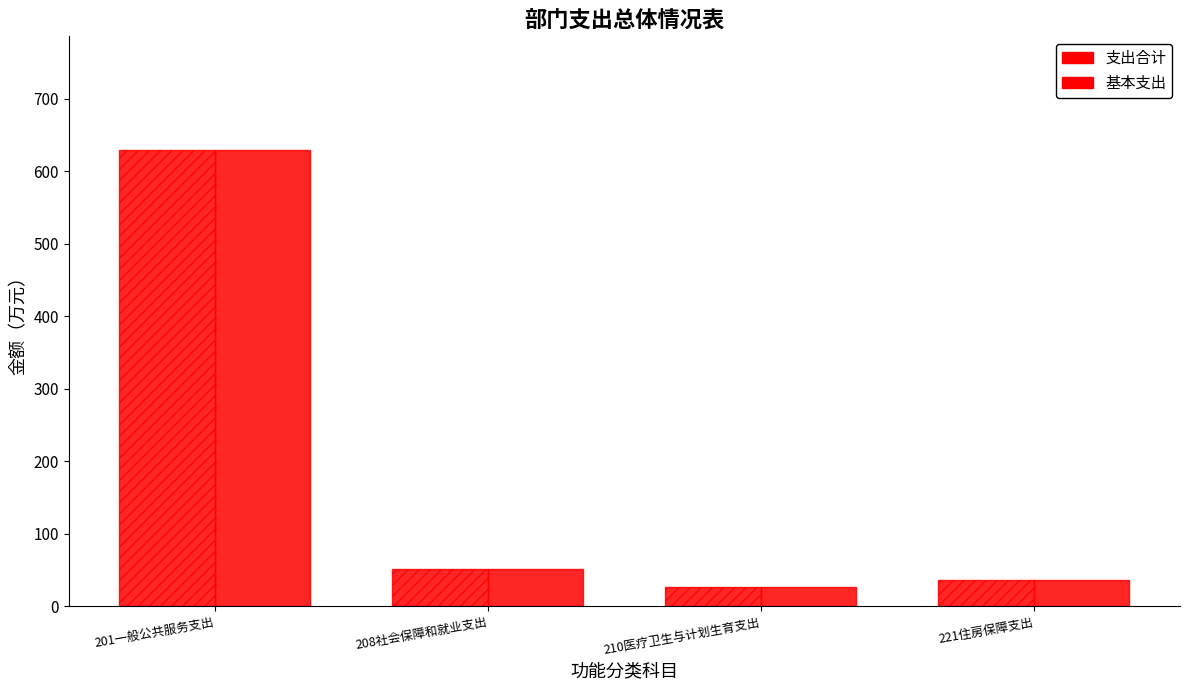

Which has a higher value, 210医疗卫生与计划生育支出 or 201一般公共服务支出?

201一般公共服务支出